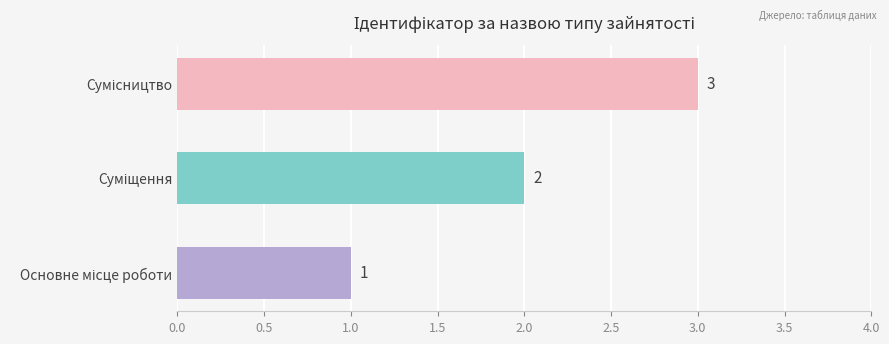

What is the sum of all values?

6